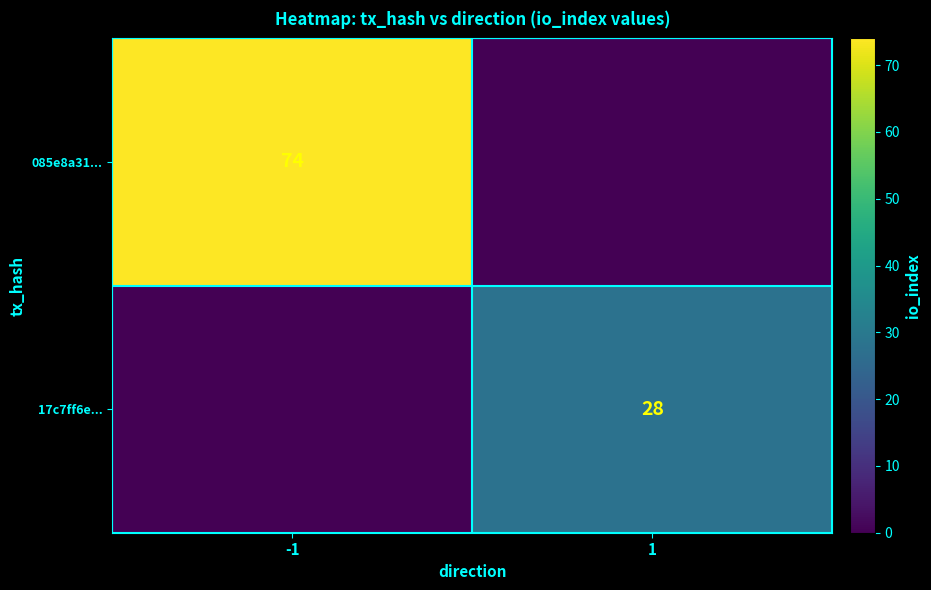

At how many categories does at least one series exceed 72?

1